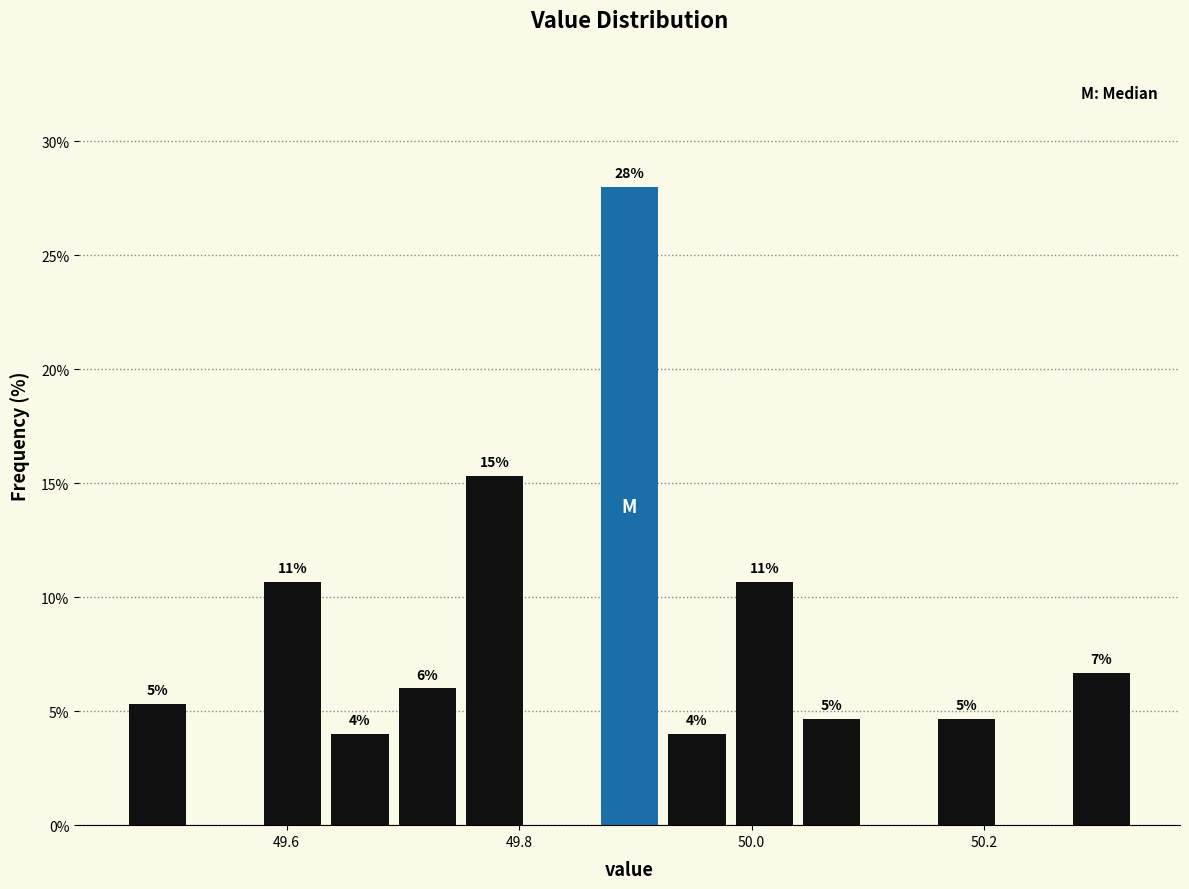

Around what value on the x-axis is the tallest bar? Give the approximate position of its centre, as read against the axis.

49.90